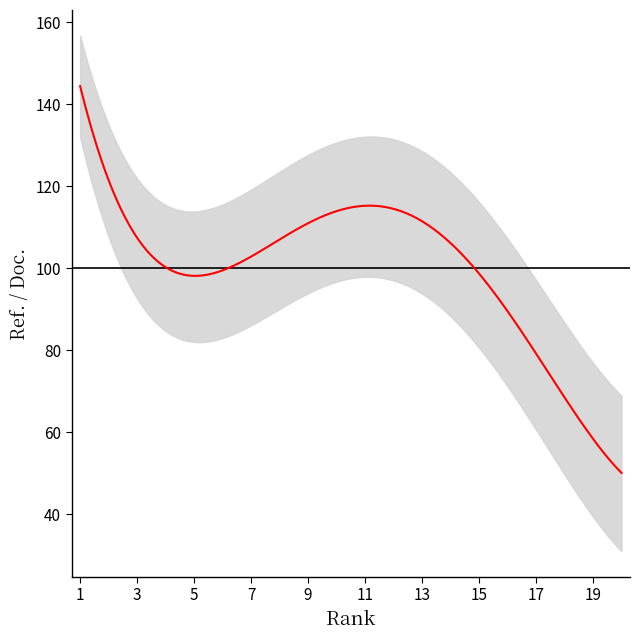

True or false: lower and Ref. / Doc. cross at least once.

False